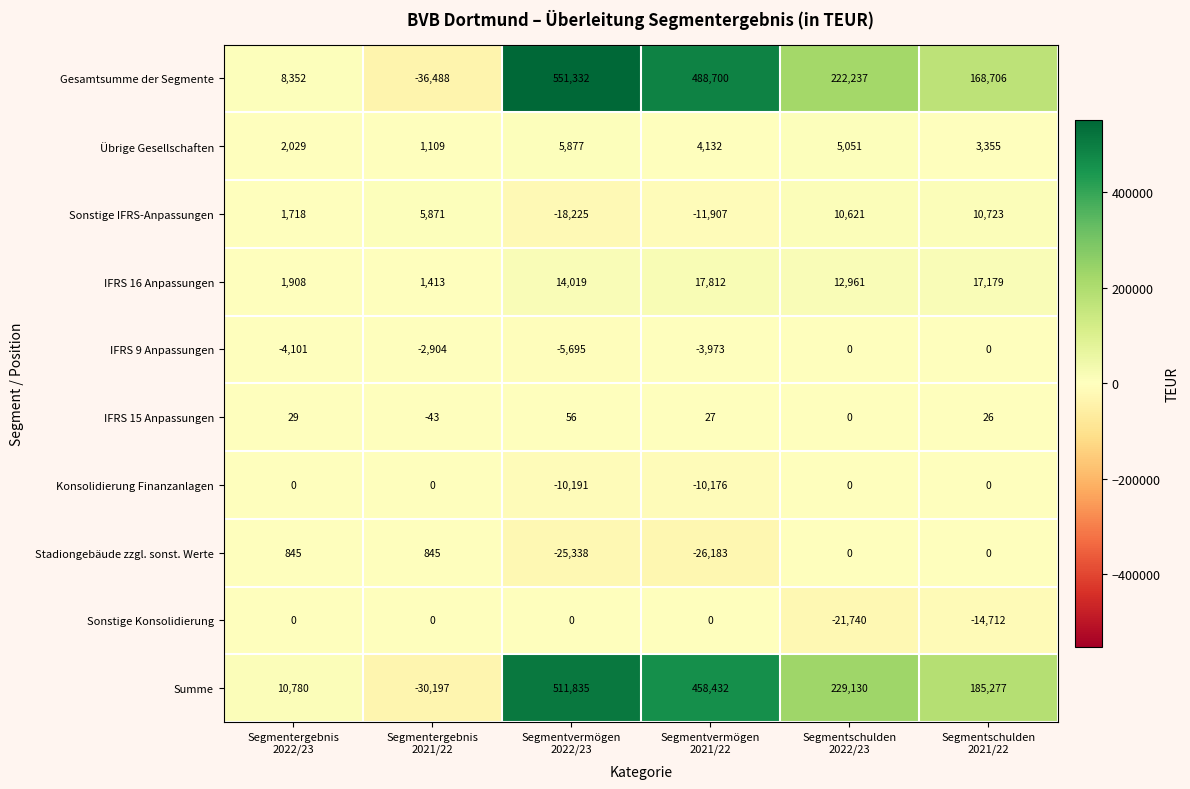

Which series has the widest spread of values?

Gesamtsumme der Segmente